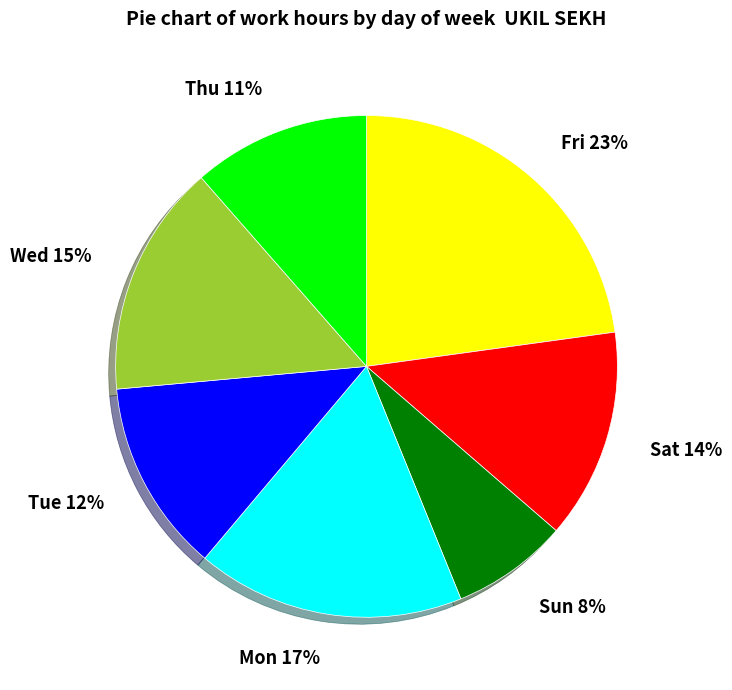

Count the number of slices in the pie.

7